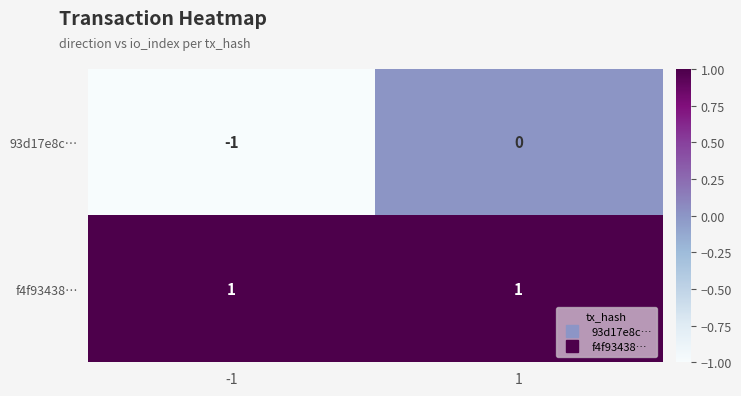

Reading right to left, list all the values displayed in this chart.

93d17e8c…: 0	-1
f4f93438…: 1	1